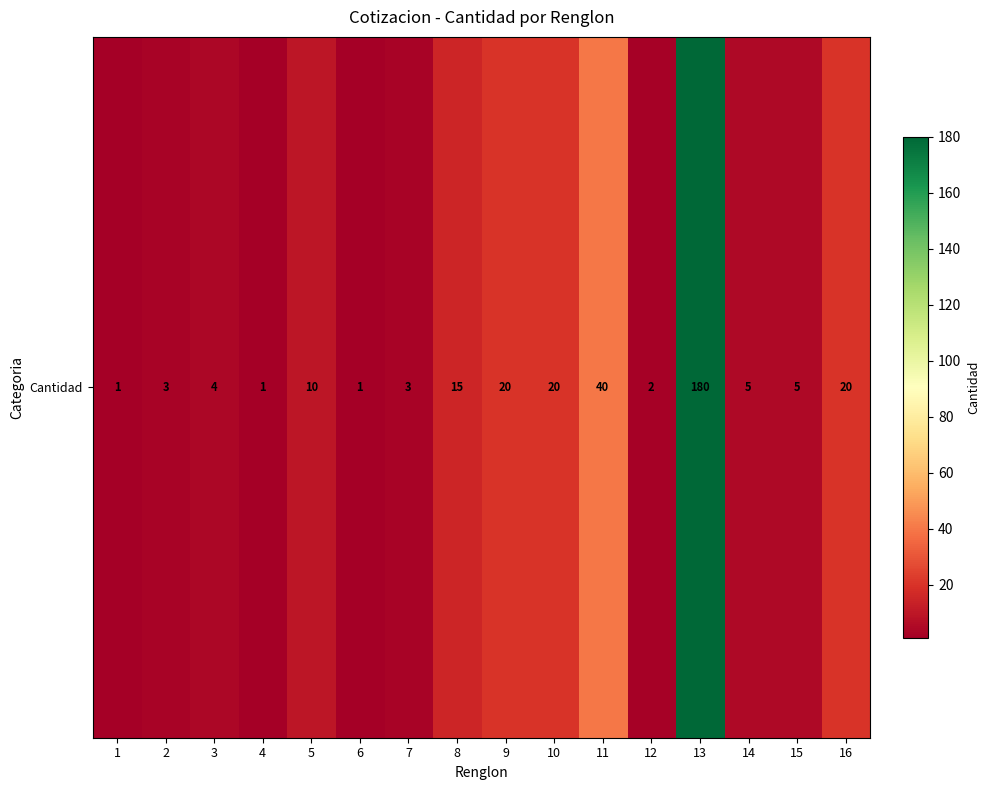

Rank the categories by value from lowest to highest.

1, 4, 6, 12, 2, 7, 3, 14, 15, 5, 8, 9, 10, 16, 11, 13